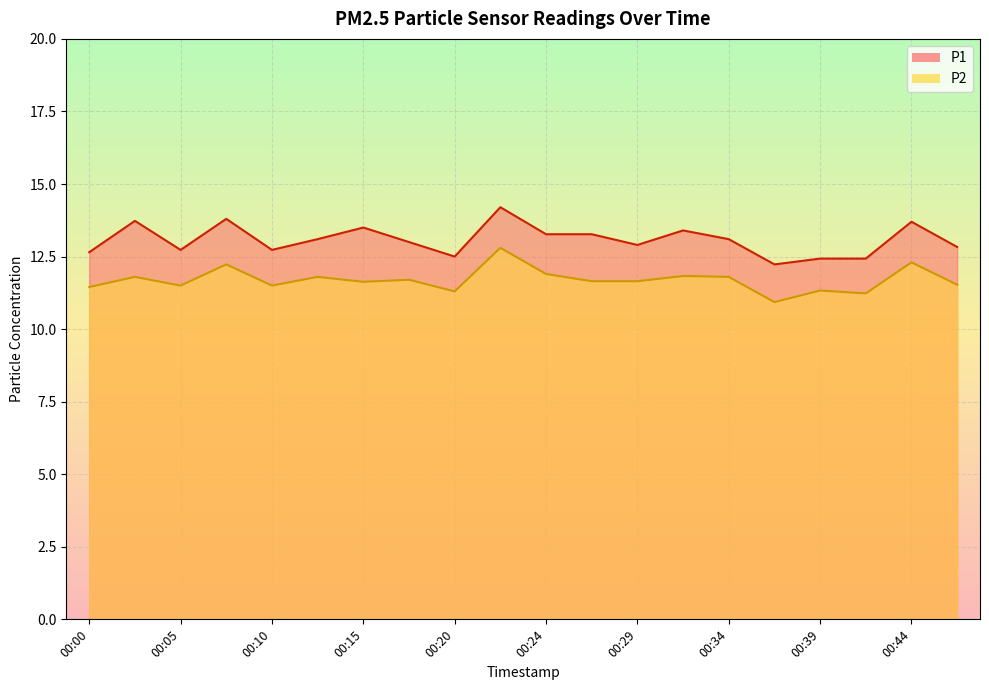

Read the P1 value at 00:20.

12.5